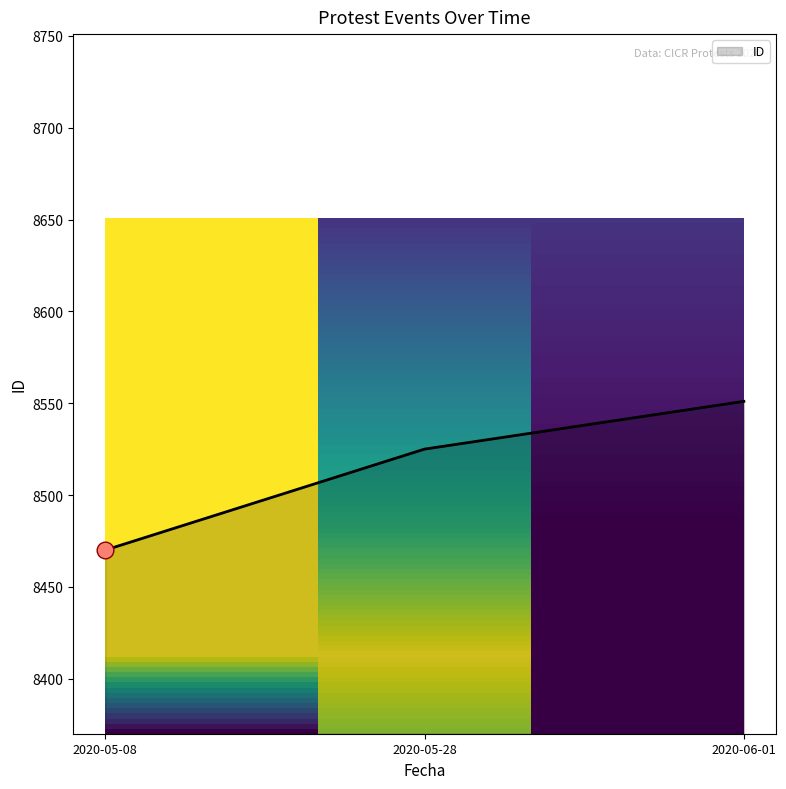

Reading left to right, what are all the values shown in this chart?

2020-05-08=8470	2020-05-28=8525	2020-06-01=8551